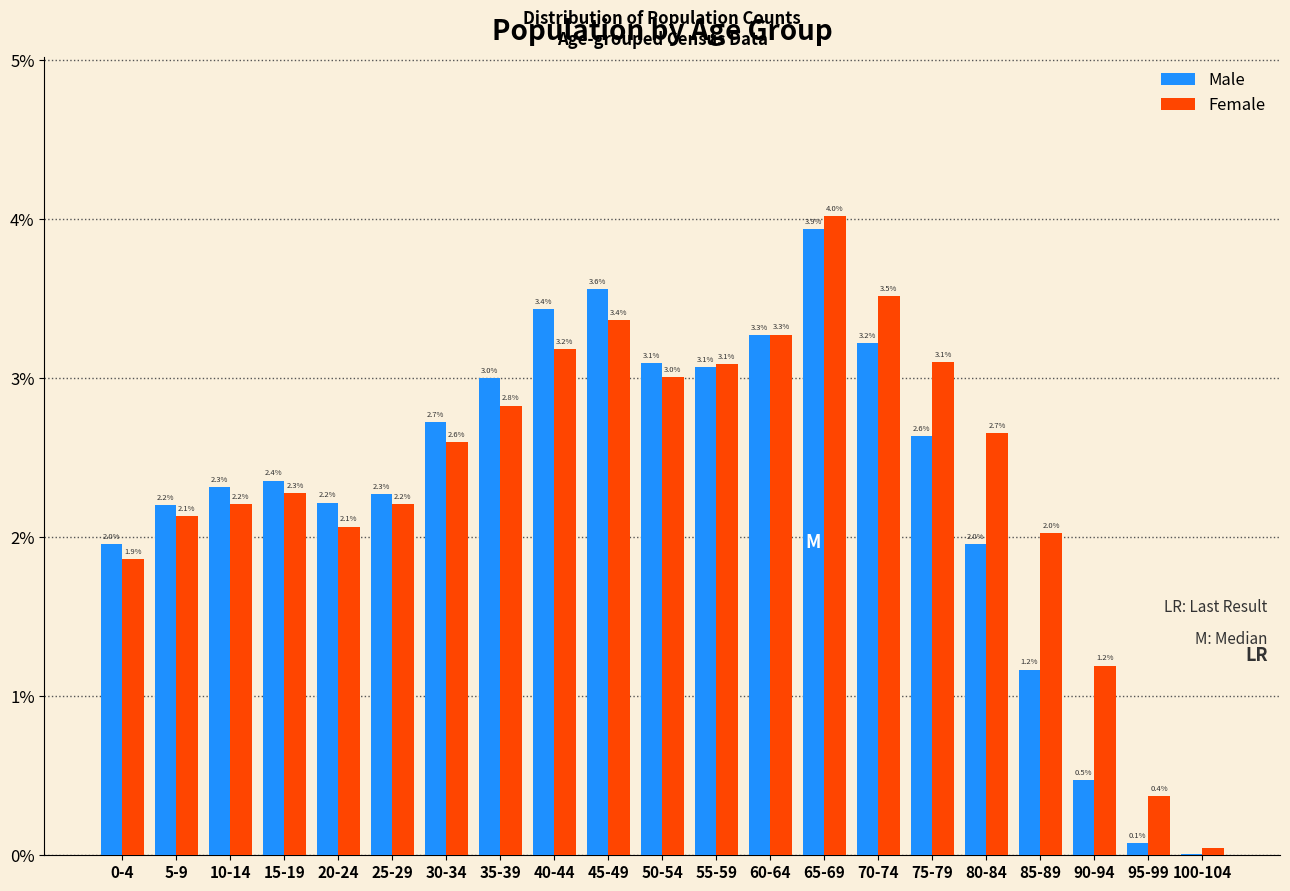

Which series changed the most between 5-9 and 95-99?

Male